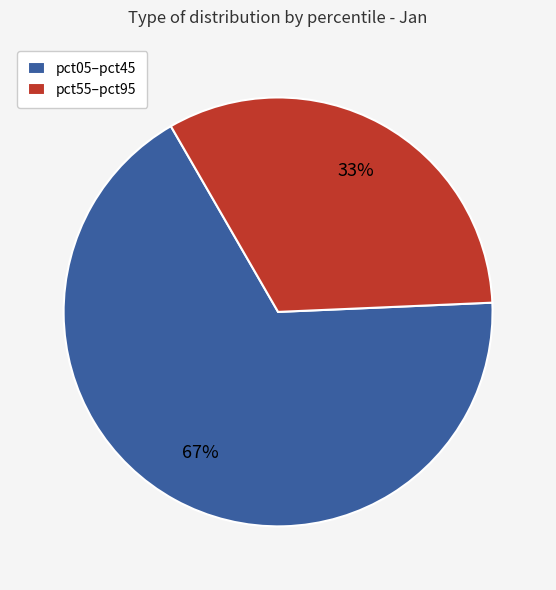

What is the largest slice in the pie chart?

pct05–pct45